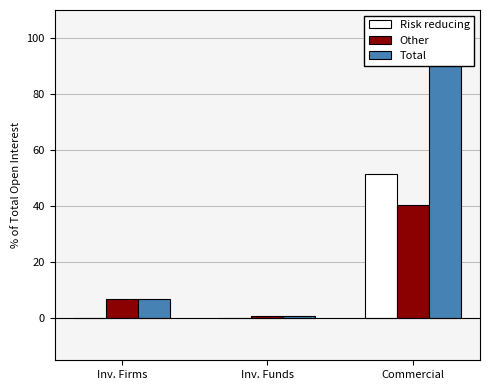

Does the chart contain any negative values?

No